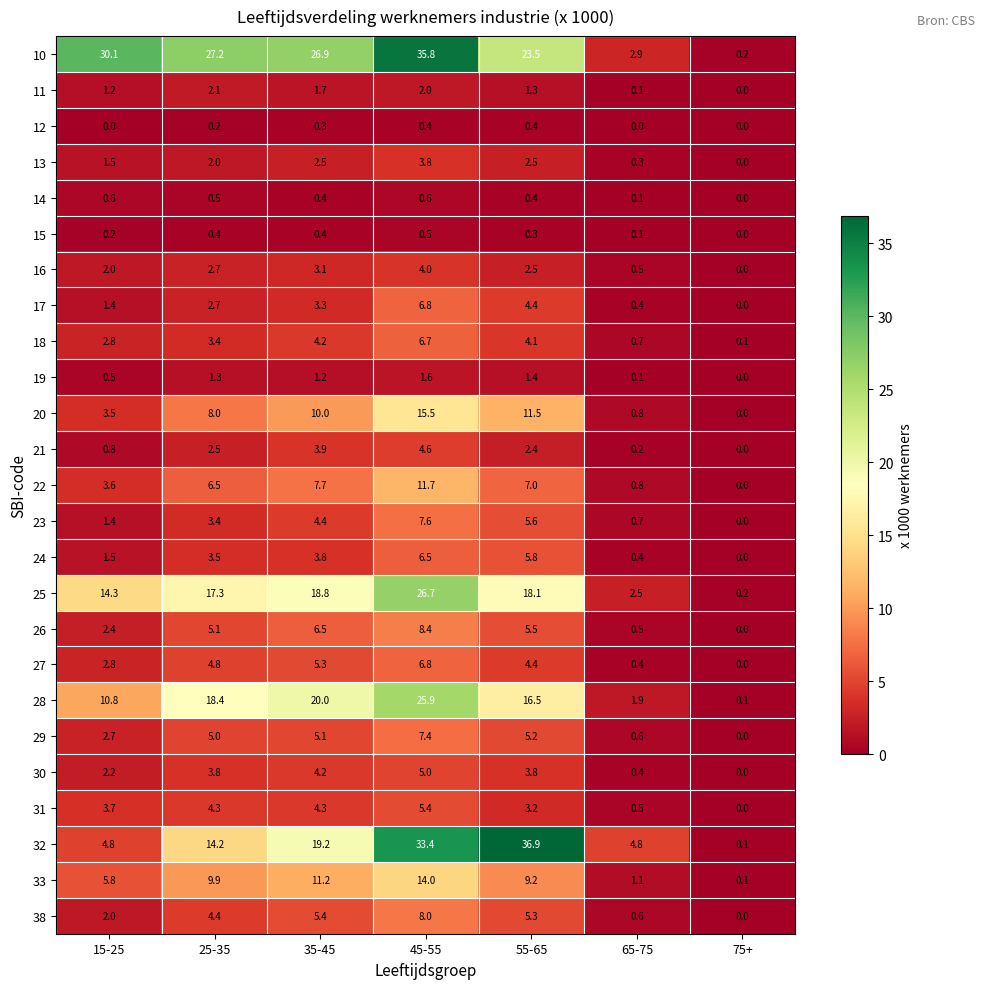

What is the difference between the maximum and second lowest values in the 10 series?

32.9